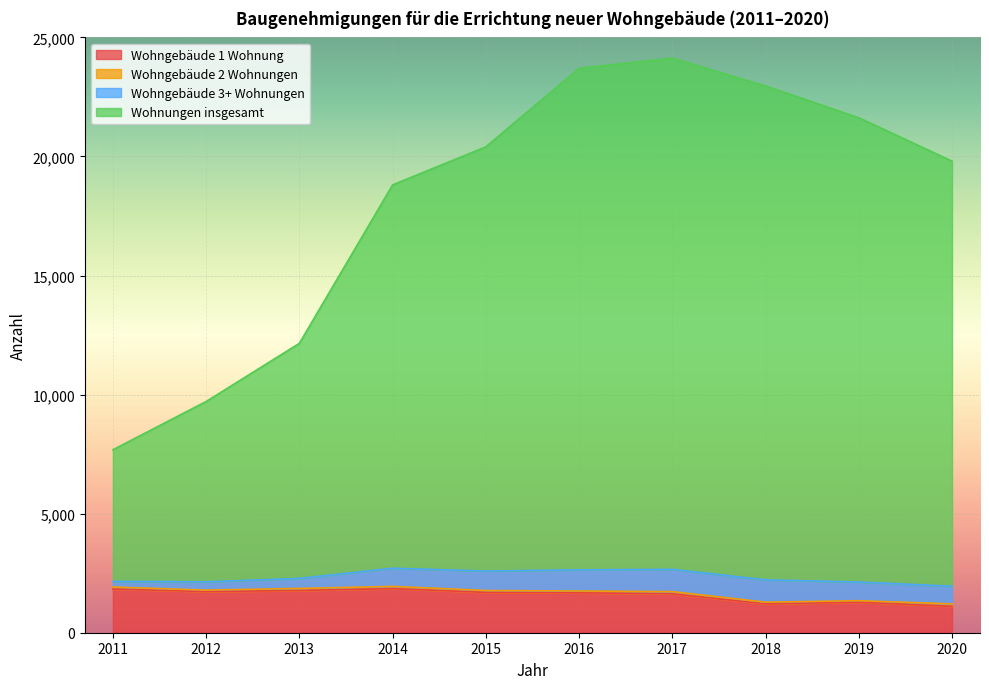

Is it true that Wohngebäude 1 Wohnung equals 1774 at 2013?

True